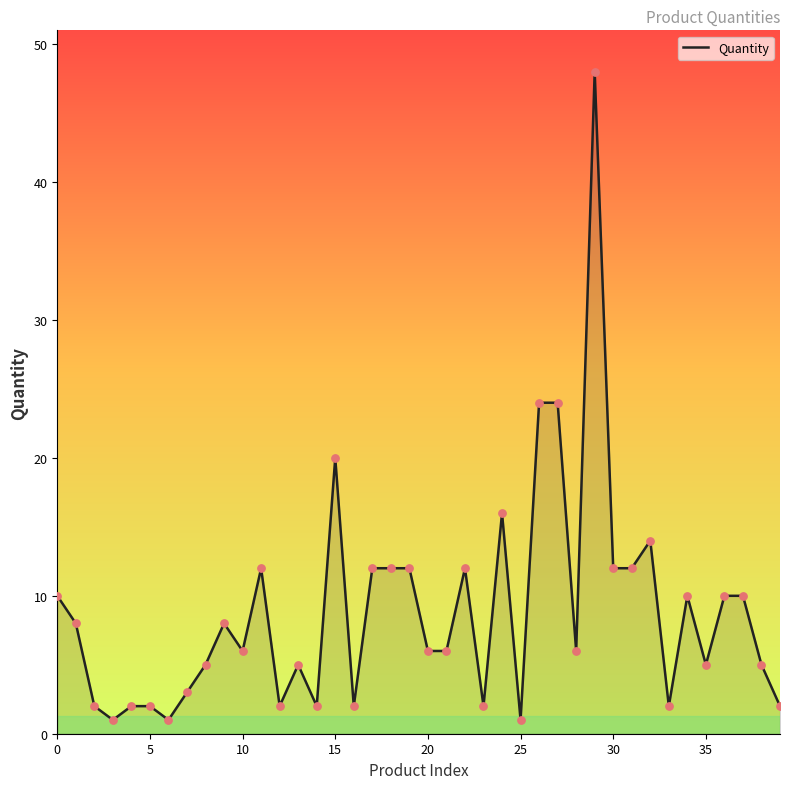

What is the difference between the maximum and minimum values?

47